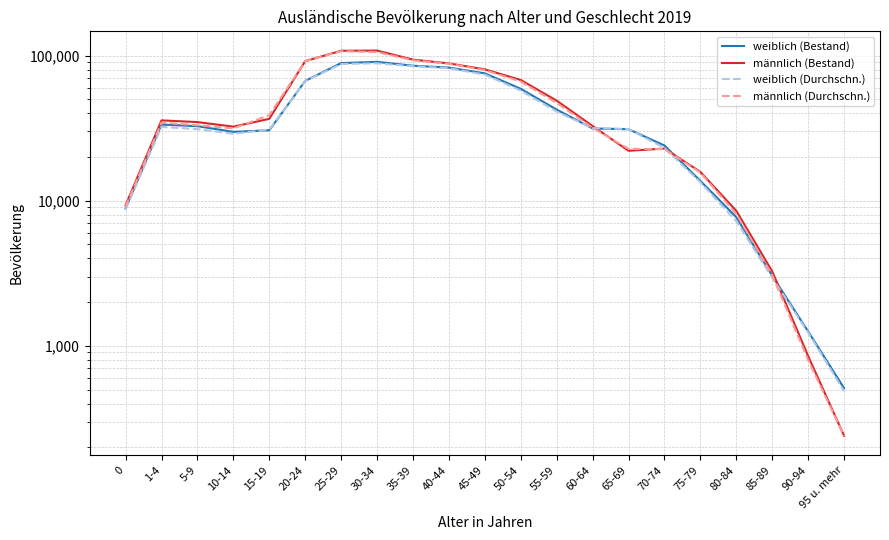

At 25-29, list the series in order from largest to smallest.

männlich (Bestand), männlich (Durchschn.), weiblich (Bestand), weiblich (Durchschn.)